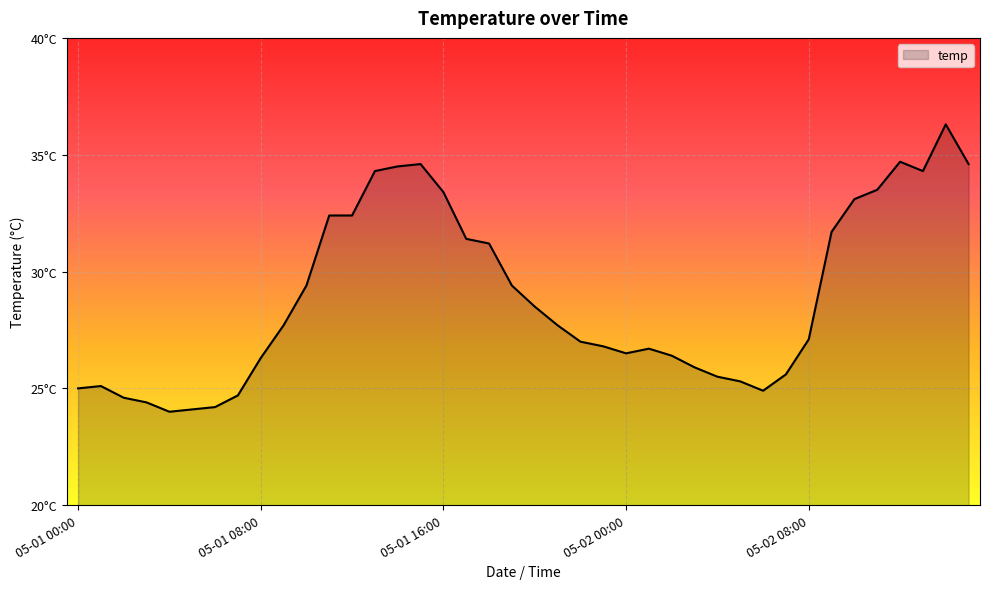

Is this an area chart (filled region under the line)?

Yes